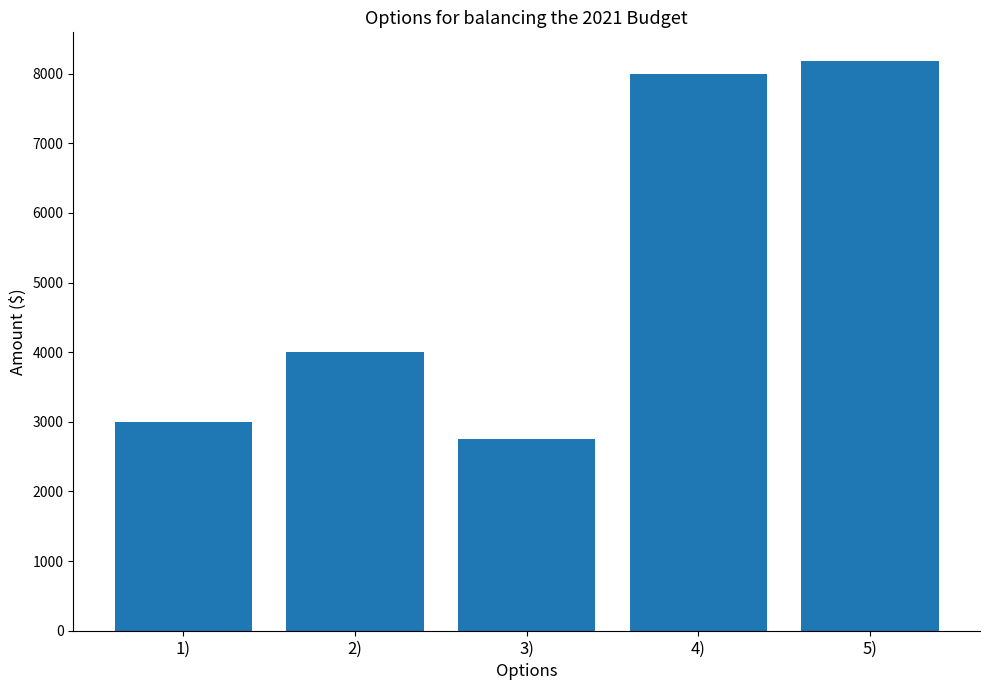

What is the sum of all values?

25944